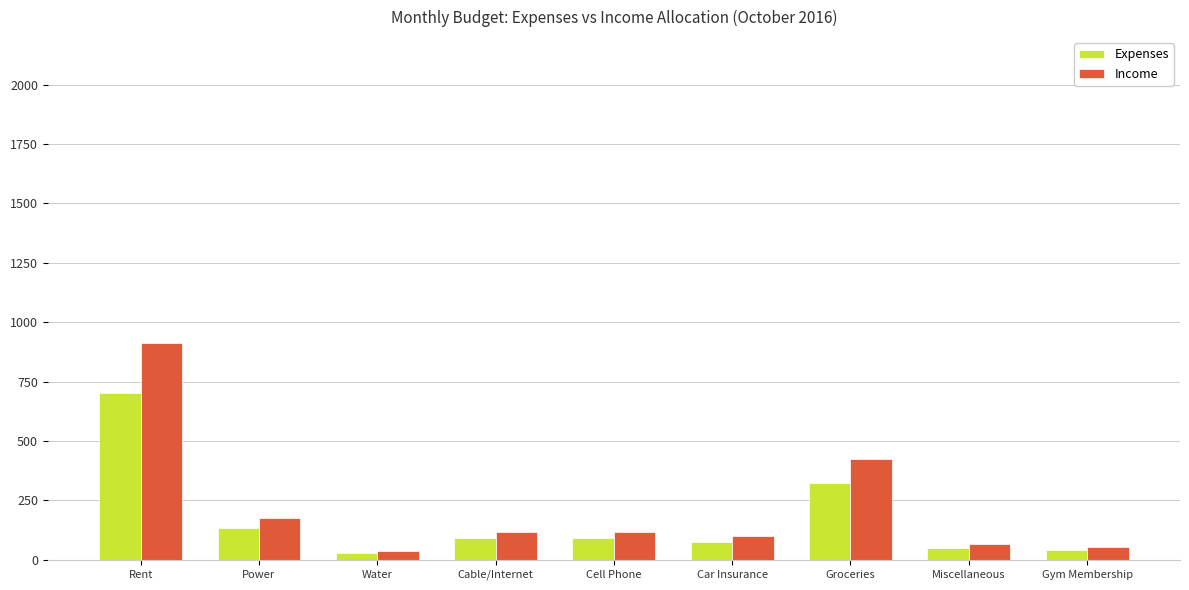

What is the minimum value shown in the chart?

30